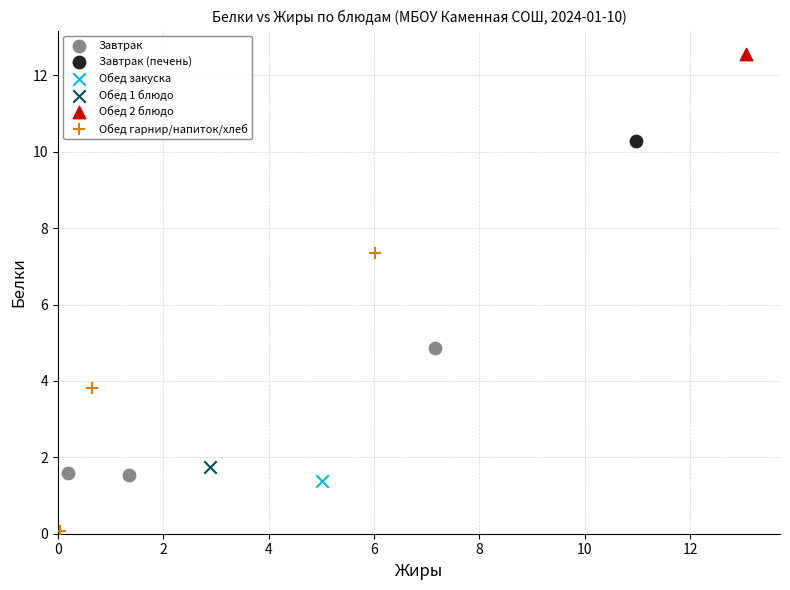

What are all the series names shown in the legend?

Завтрак, Завтрак (печень), Обед закуска, Обед 1 блюдо, Обед 2 блюдо, Обед гарнир/напиток/хлеб